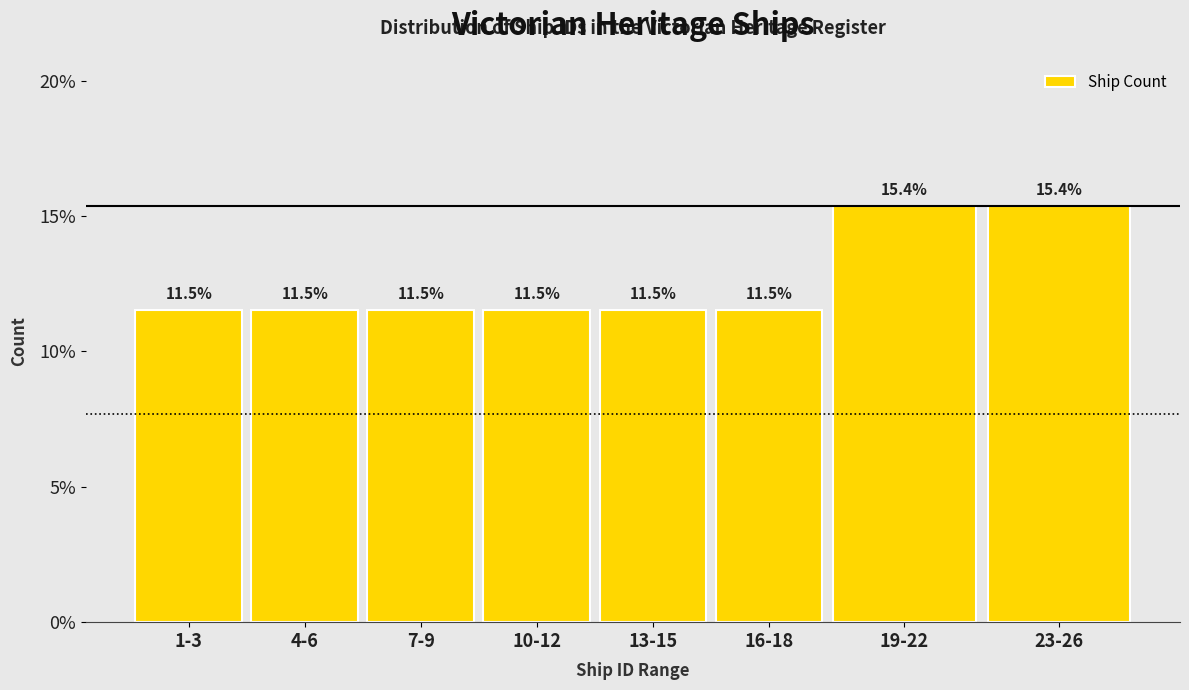

Reading right to left, transcribe all the data shown in this chart.

15.4	15.4	11.5	11.5	11.5	11.5	11.5	11.5